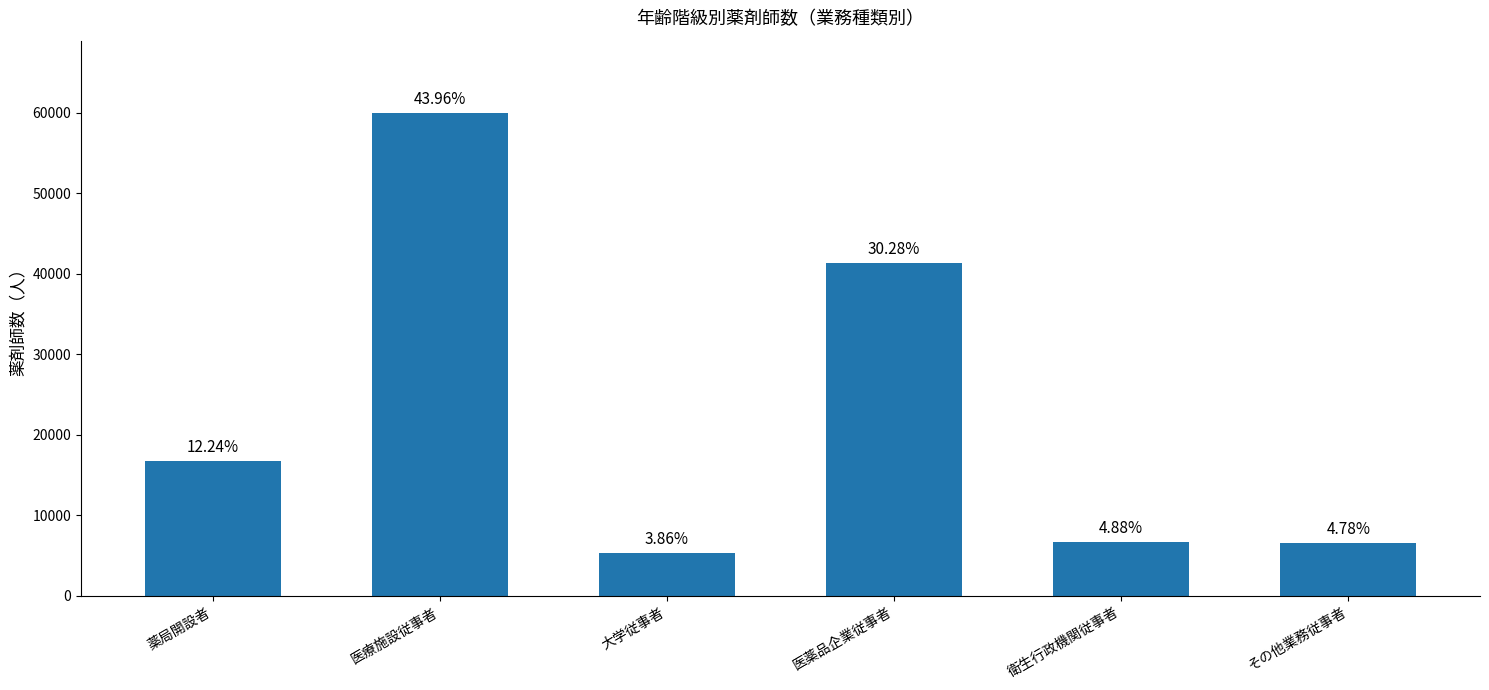

How many bars are there in total?

6